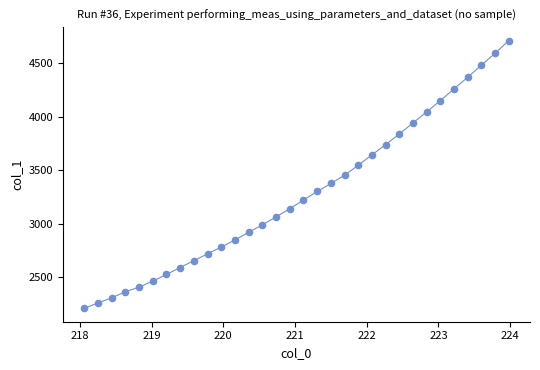

What is the range of Y values (max minus min)?

2496.5